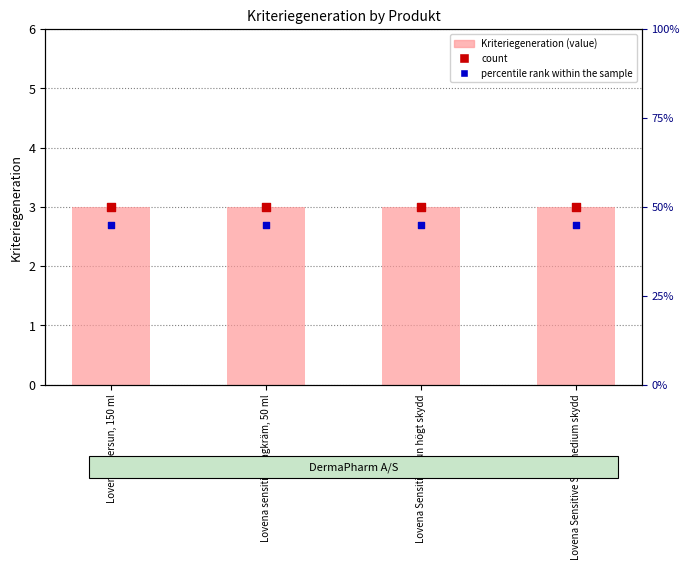

Which series has the largest total across all categories?

Kriteriegeneration (value)